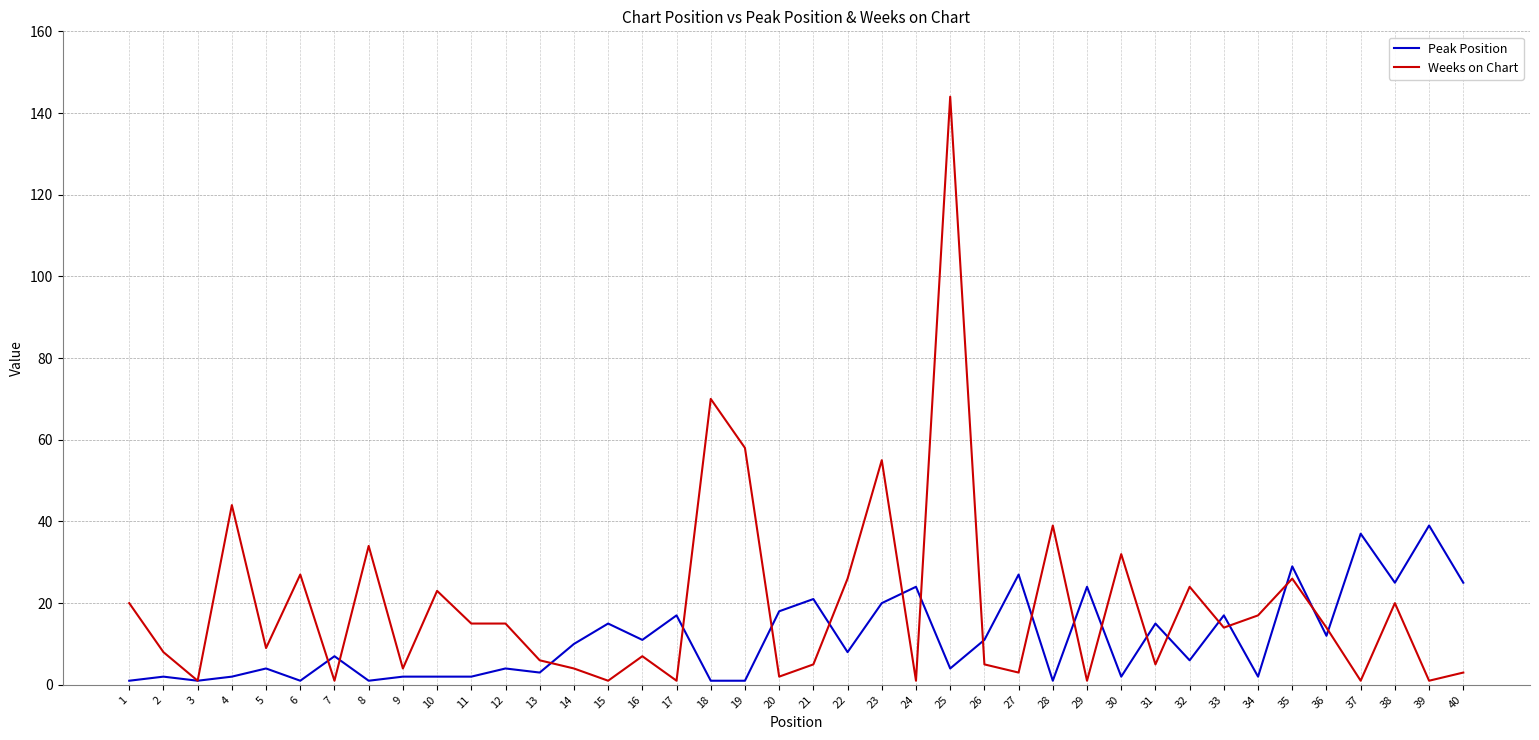

List the series in order of their peak value, lowest first.

Peak Position, Weeks on Chart